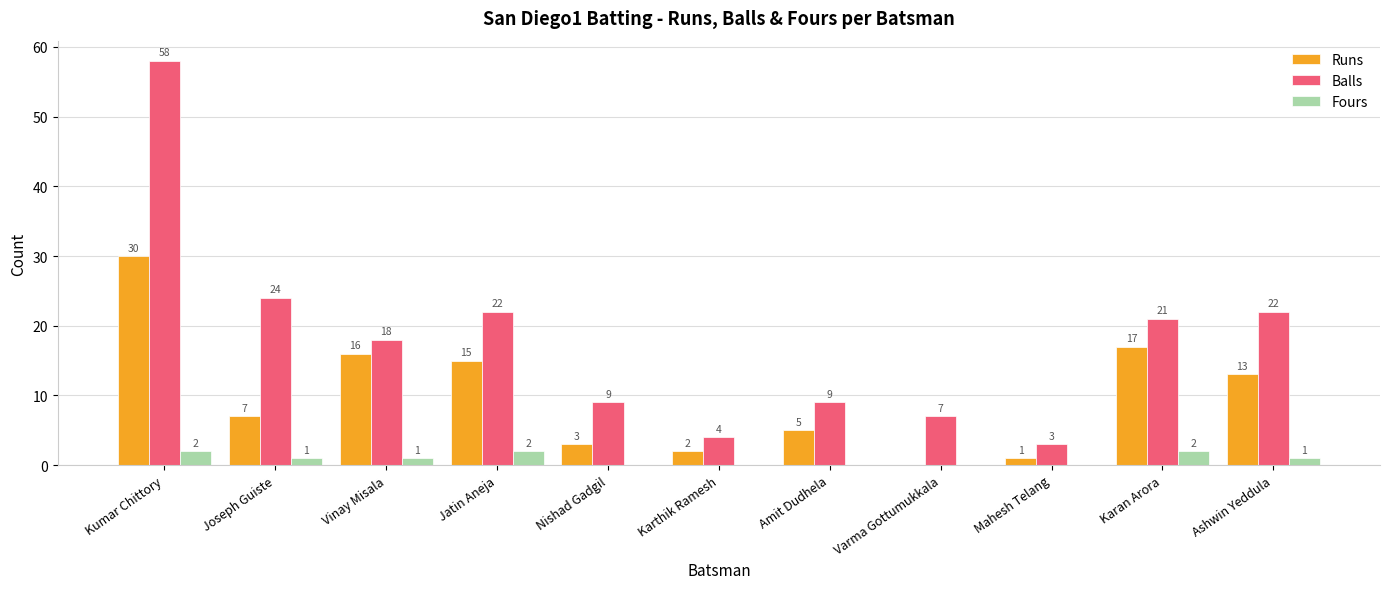

What is the maximum value shown in the chart?

58